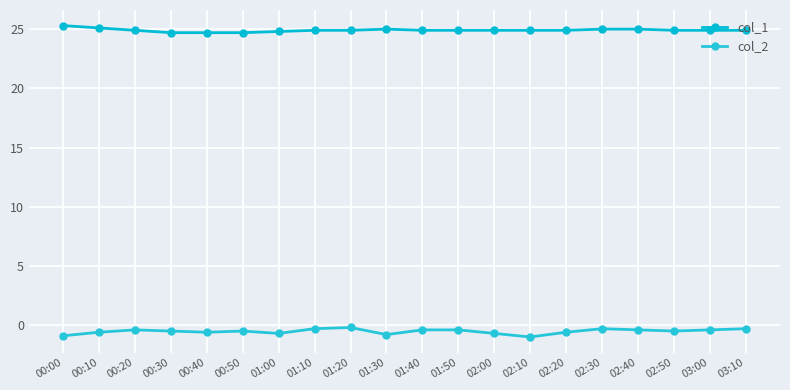

What position from the left is 00:00?

1